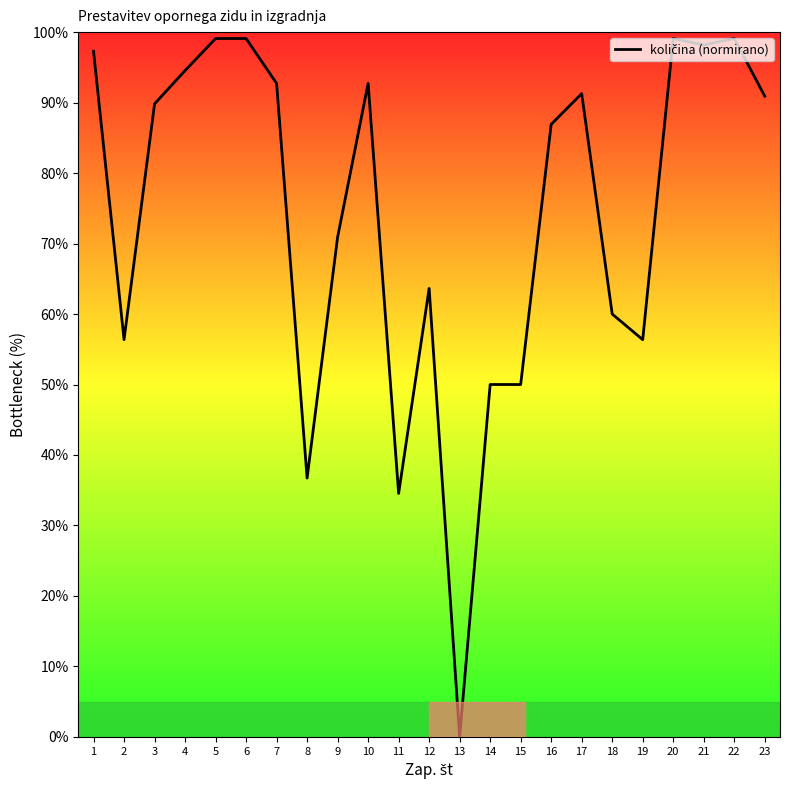

Is it true that the value at 9 is 70.9?

True